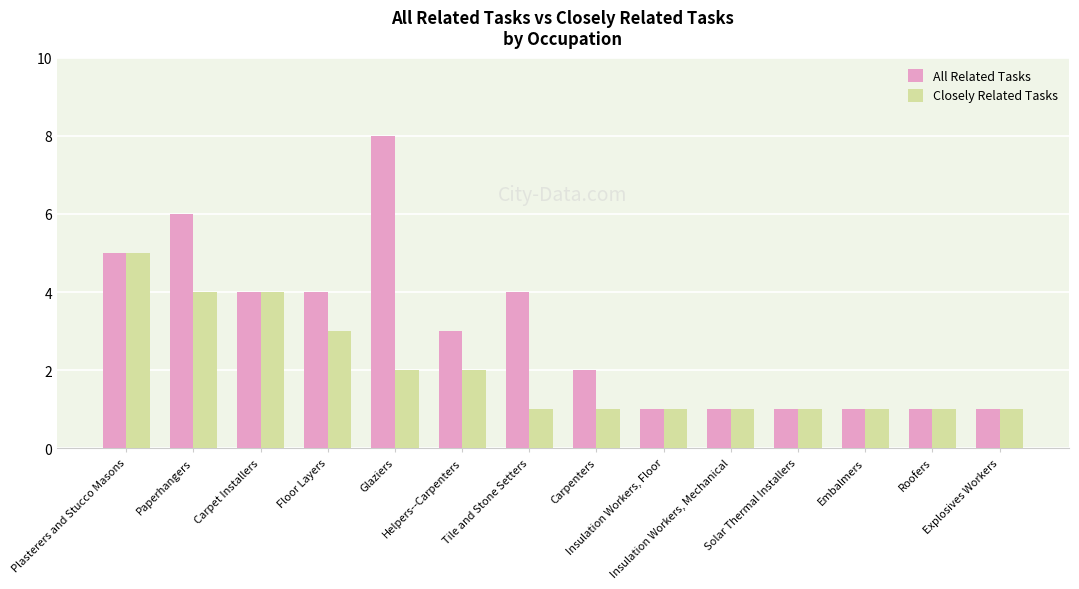

Is it true that All Related Tasks equals 2 at Solar Thermal Installers?

False